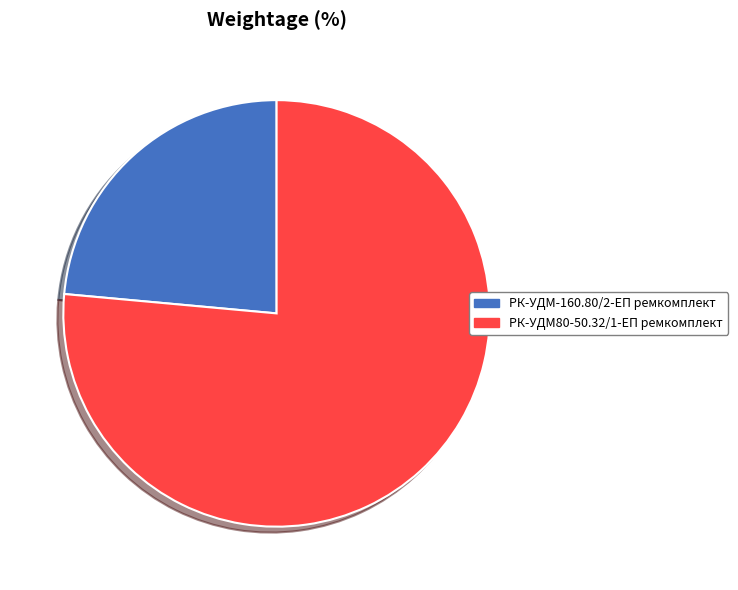

Approximately how many times larger is the value at РК-УДМ80-50.32/1-ЕП ремкомплект compared to РК-УДМ-160.80/2-ЕП ремкомплект?

3.2